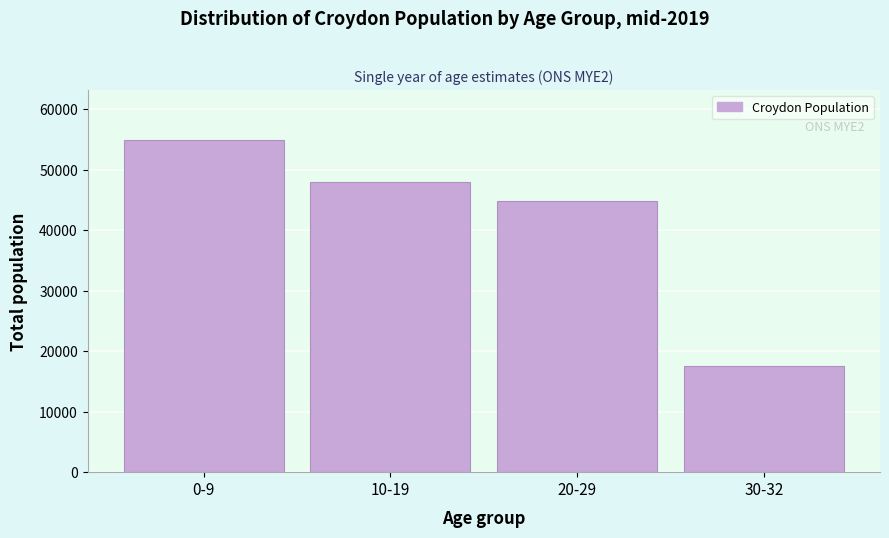

Reading left to right, what are all the values shown in this chart?

54952	47985	44820	17603